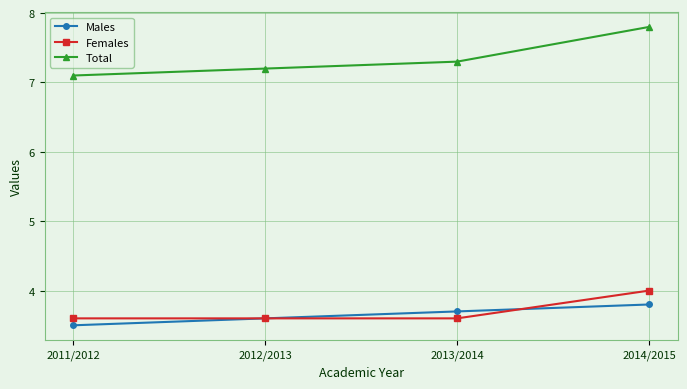

How many Males values are between 3 and 4?

4